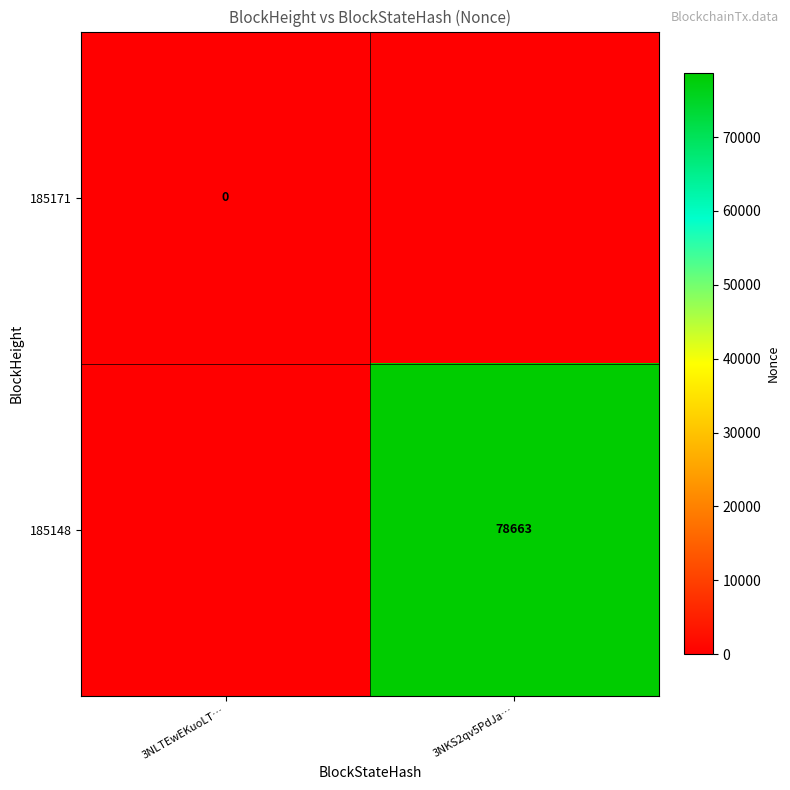

Is the value of 185148 at 3NKS2qv5PdJa… greater than the value of 185171 at 3NLTEwEKuoLT…?

Yes